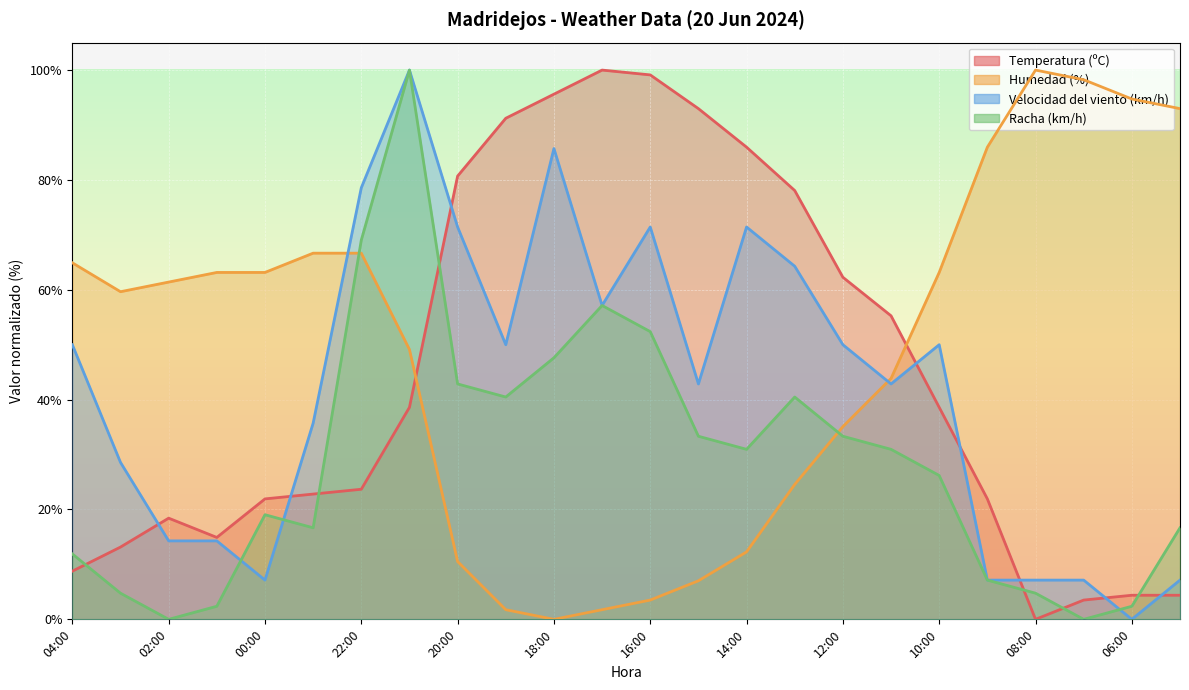

Is the value of Racha (km/h) at 16:00 greater than the value of Humedad (%) at 11:00?

Yes